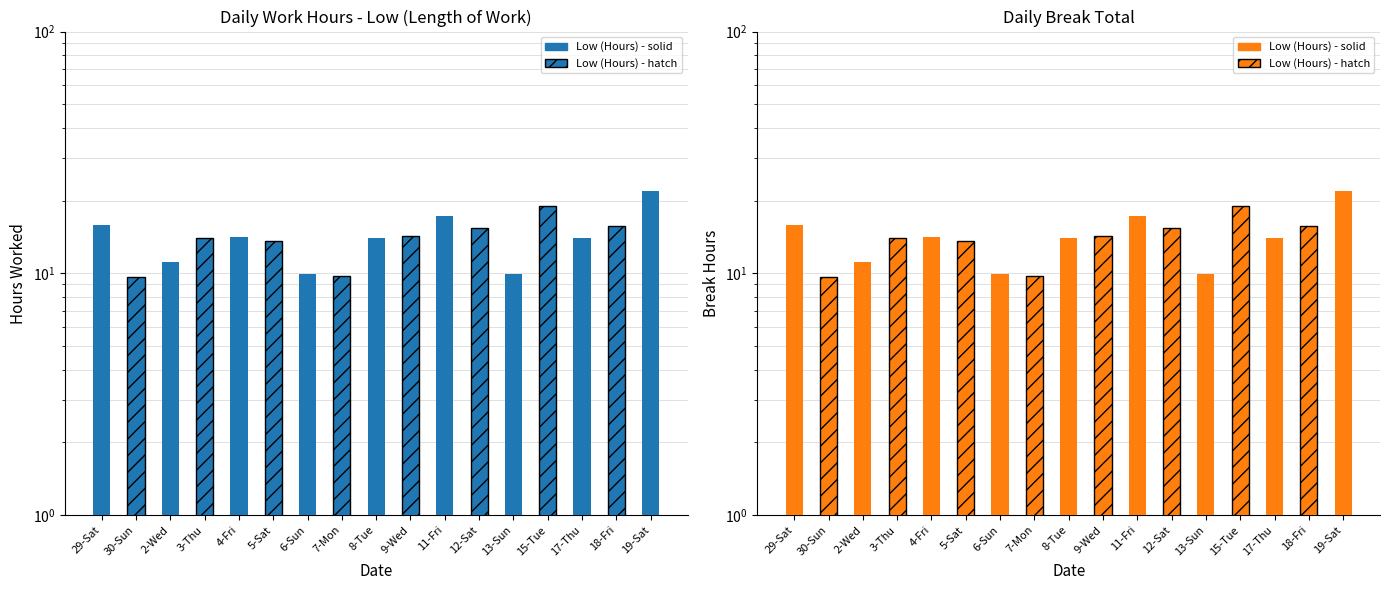

What position from the left is 9-Wed?

10